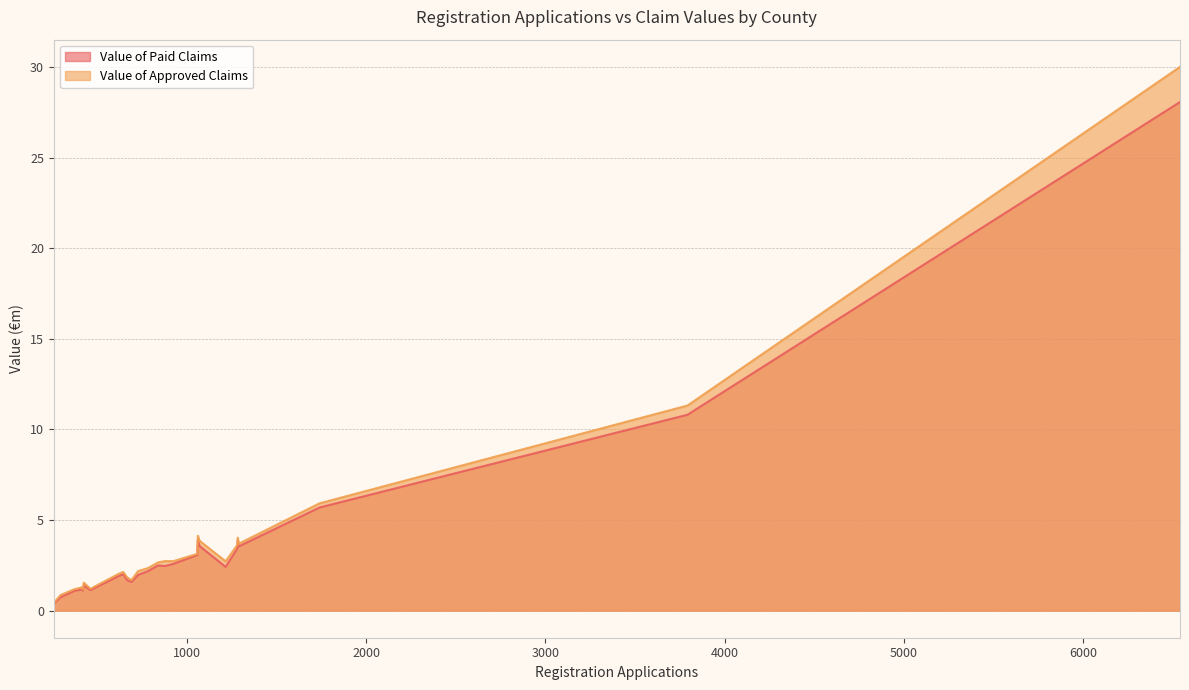

What are all the series names shown in the legend?

Value of Paid Claims, Value of Approved Claims